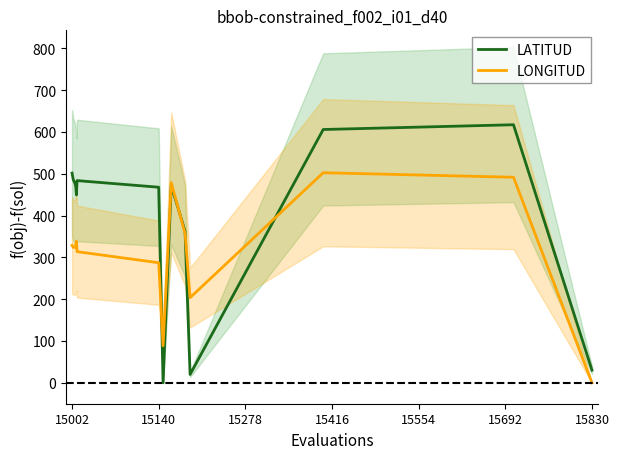

How many times do LATITUD and LONGITUD cross each other?

4